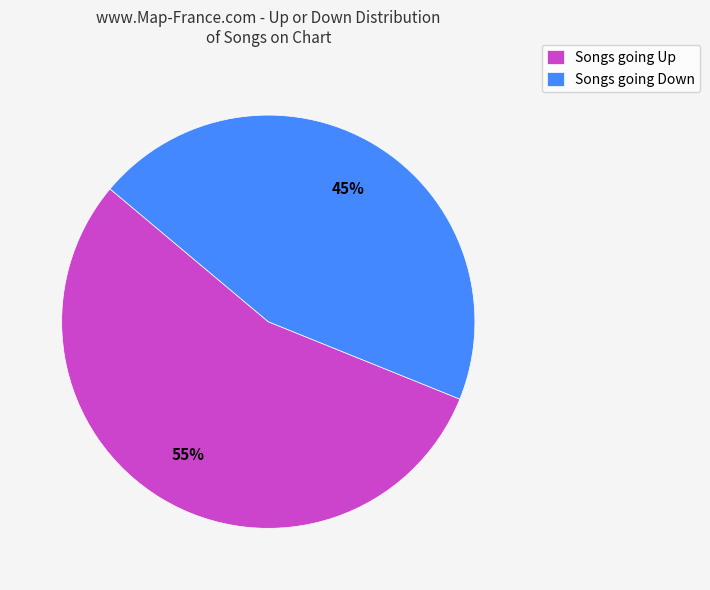

How many segments does this pie chart have?

2